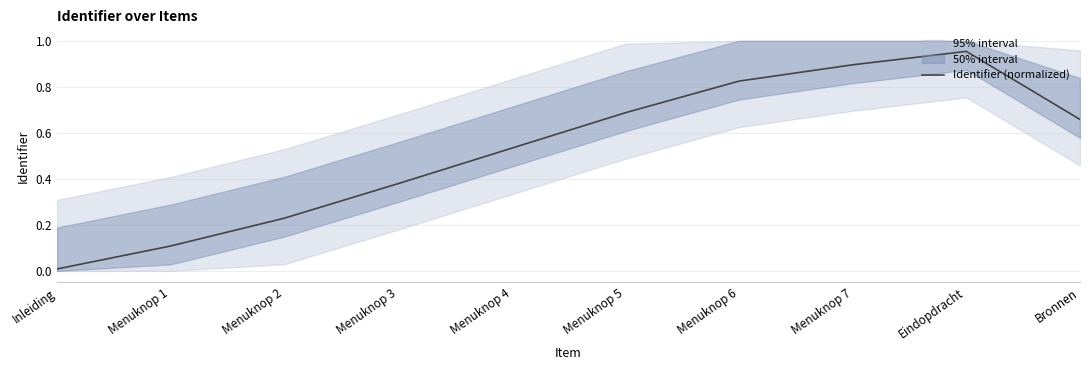

Where is the first local maximum?

Eindopdracht